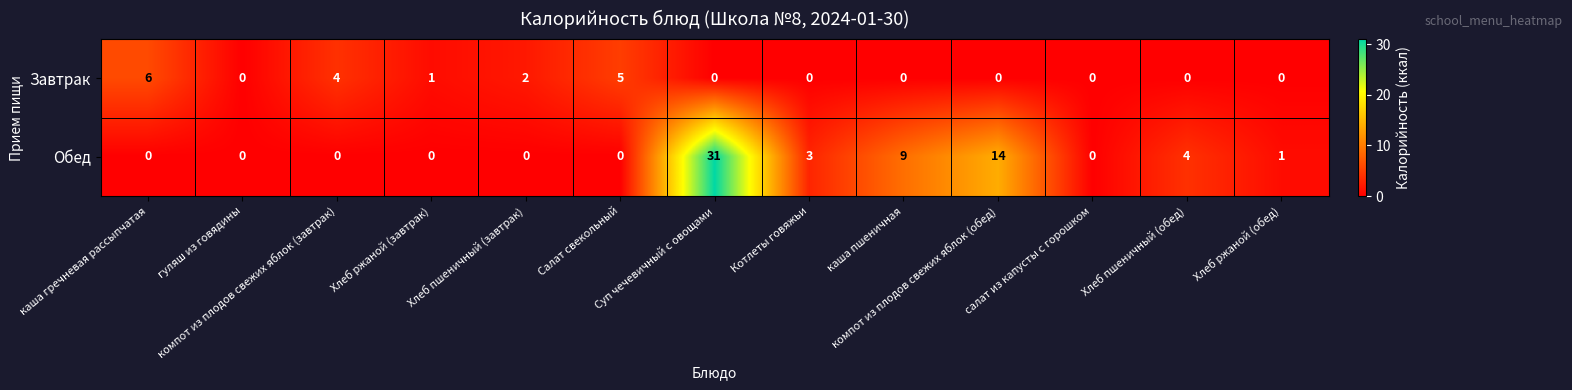

How many data points does each series have?

13